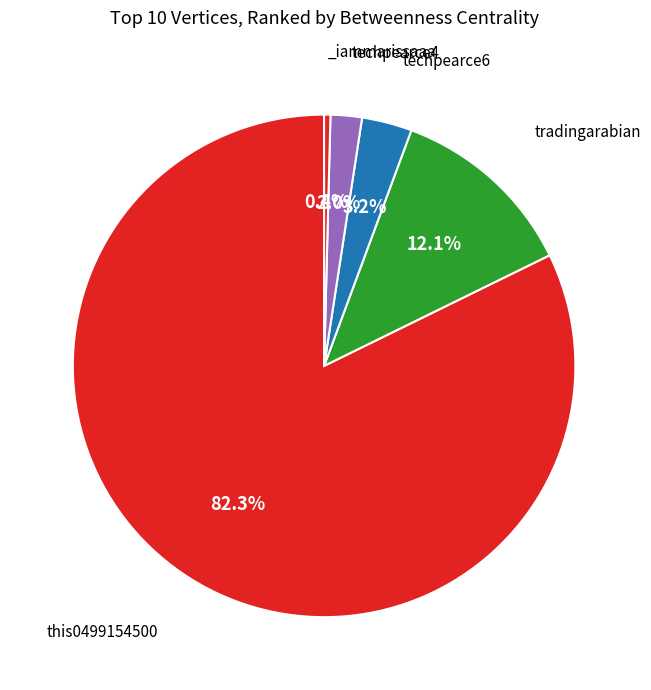

Which slice is the smallest?

thec